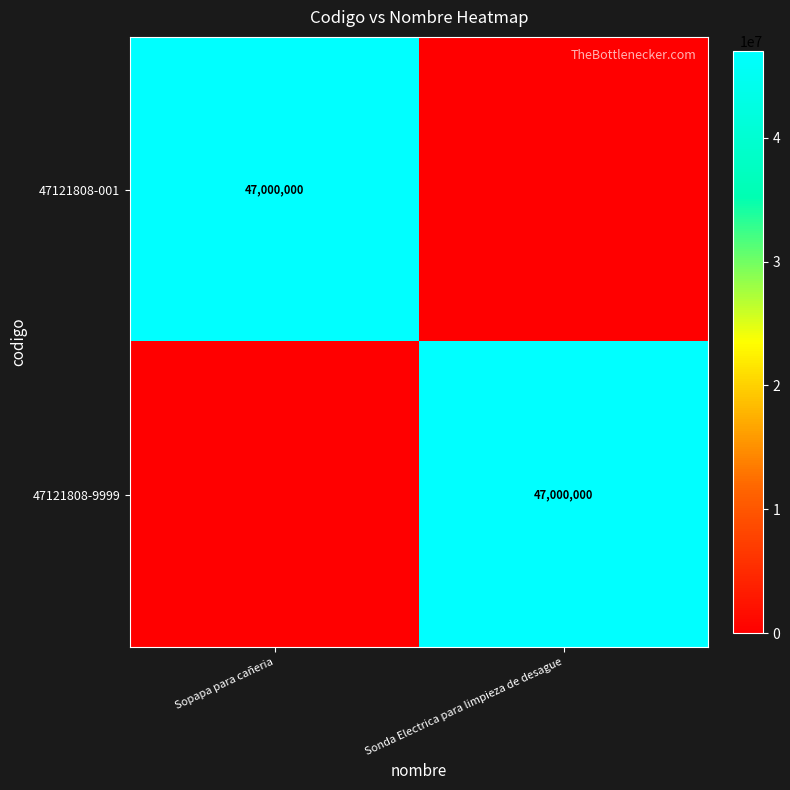

True or false: 47121808-9999 has a value of 47000000 at Sonda Electrica para limpieza de desague.

True